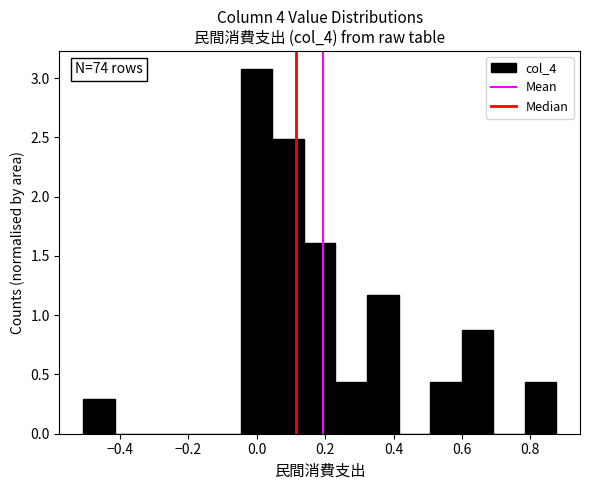

Which range on the x-axis has the tallest bar?

-0.04 to 0.04